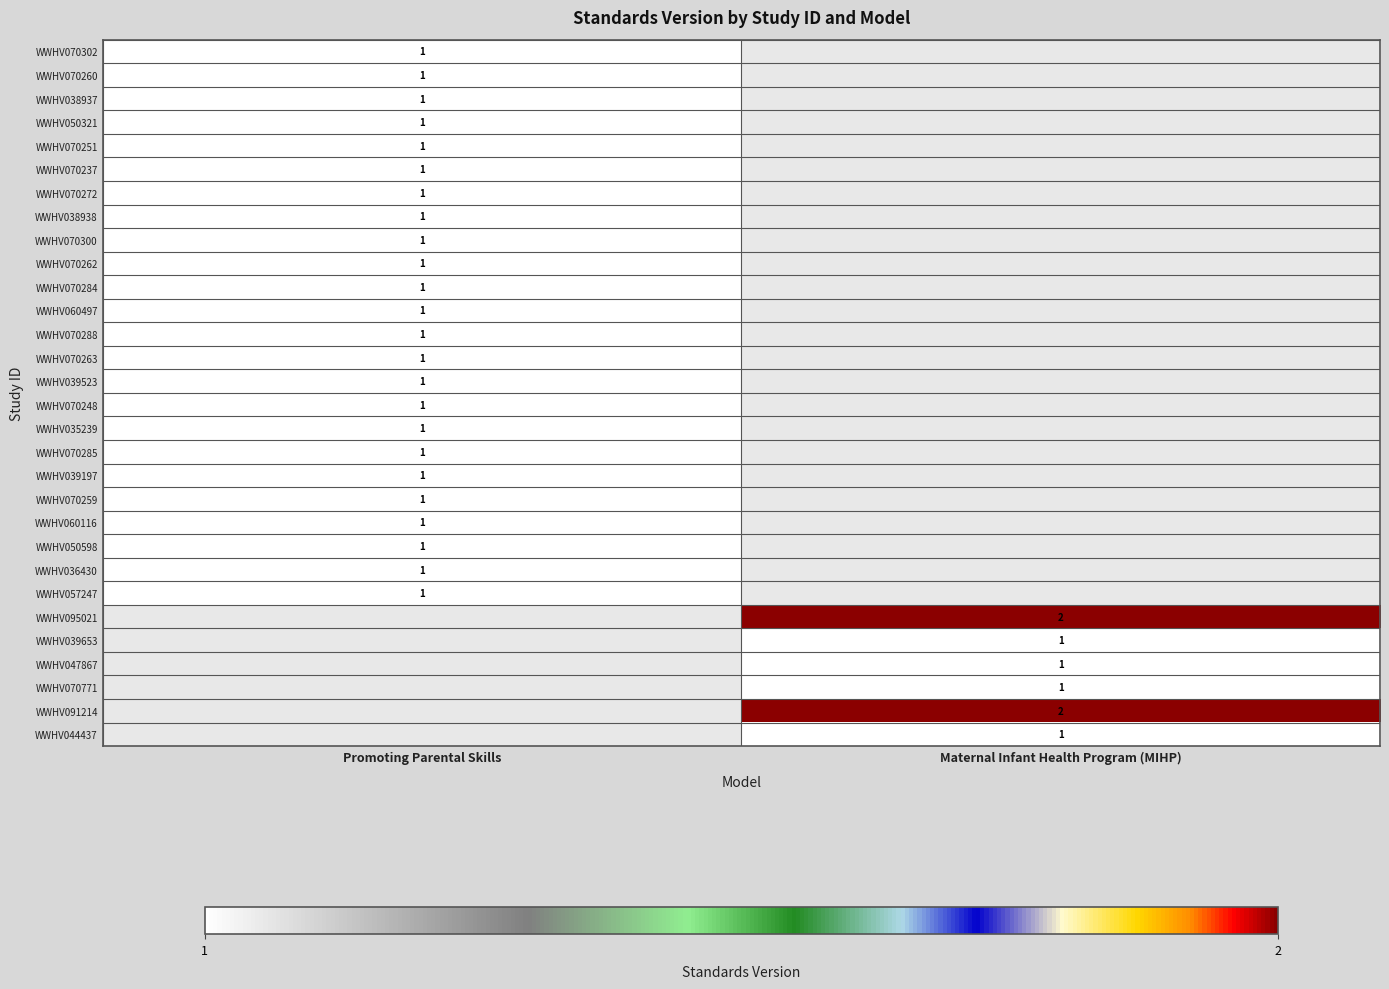

How many series are shown in this chart?

30